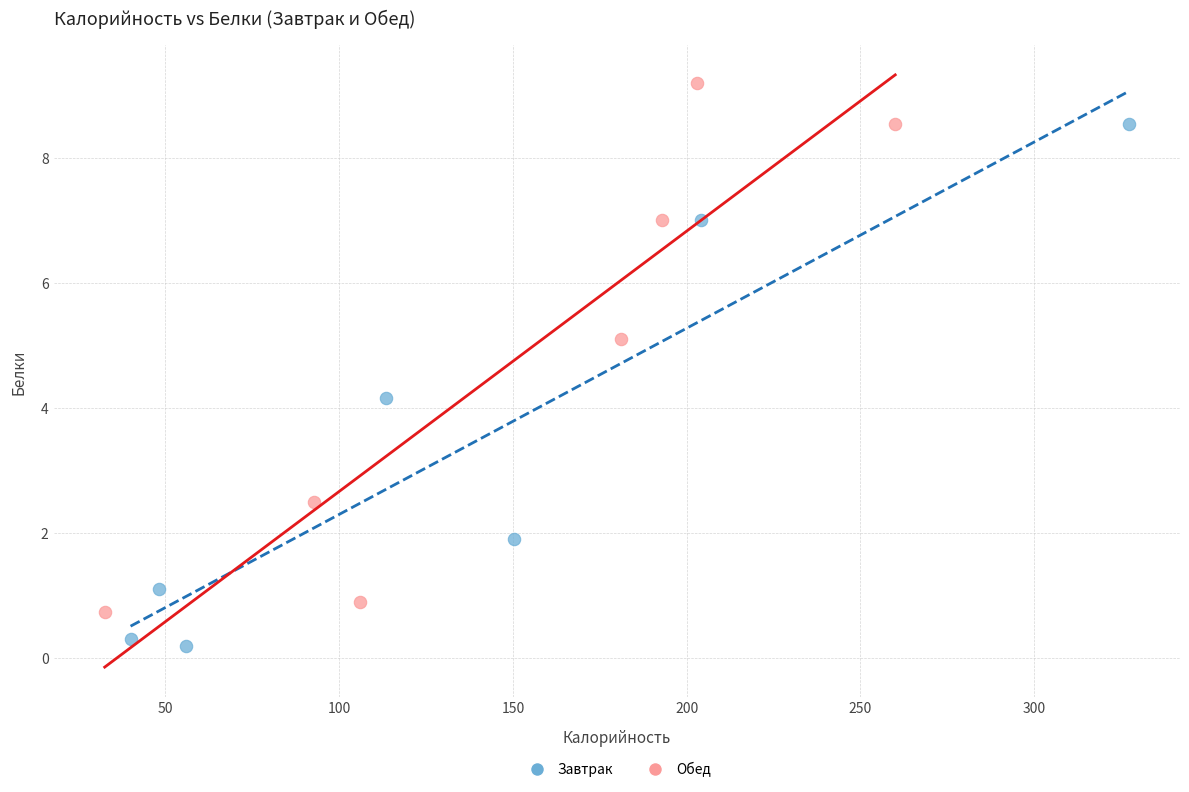

Which series reaches the minimum Y coordinate?

Завтрак